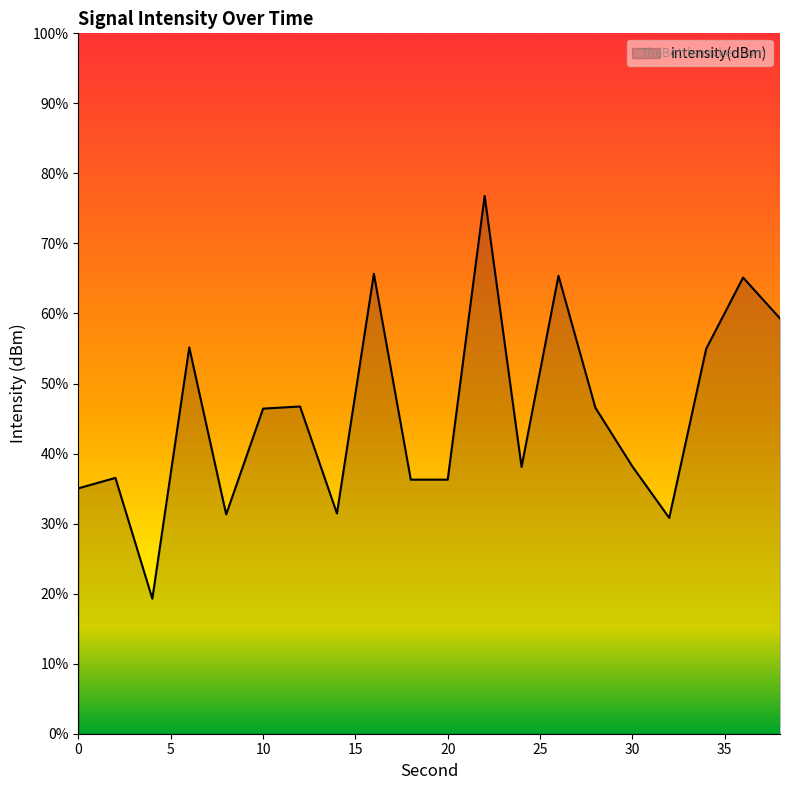

Is it true that the value at 26 is -209.5?

False